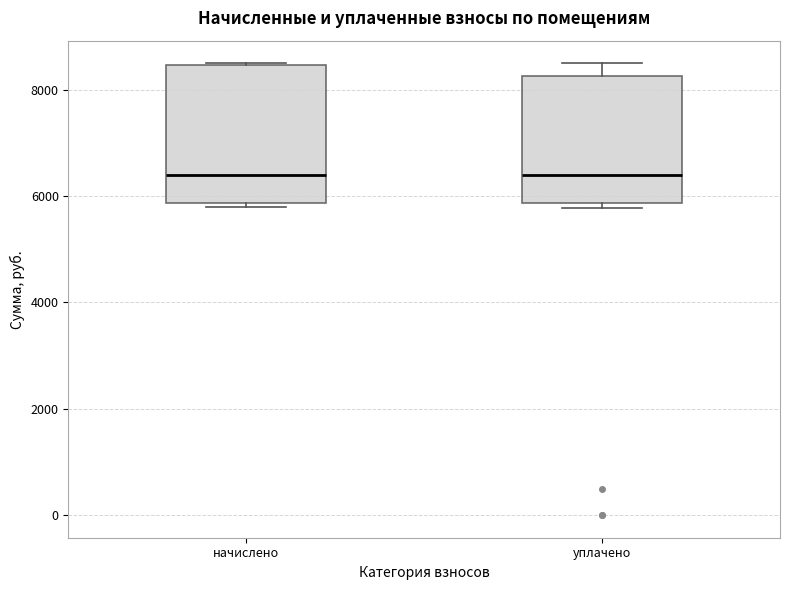

Where does the median line of the box for уплачено sit on the y-axis? The values are not printed on the chart, so give them approximately, as read against the axis.

6400